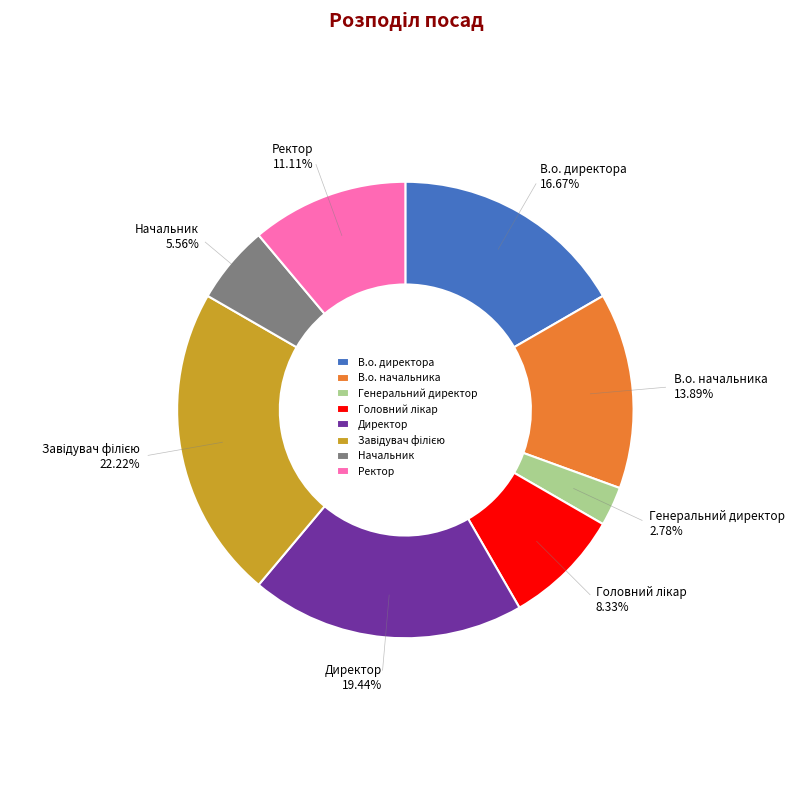

To the nearest percent, what portion does Генеральний директор represent?

3%